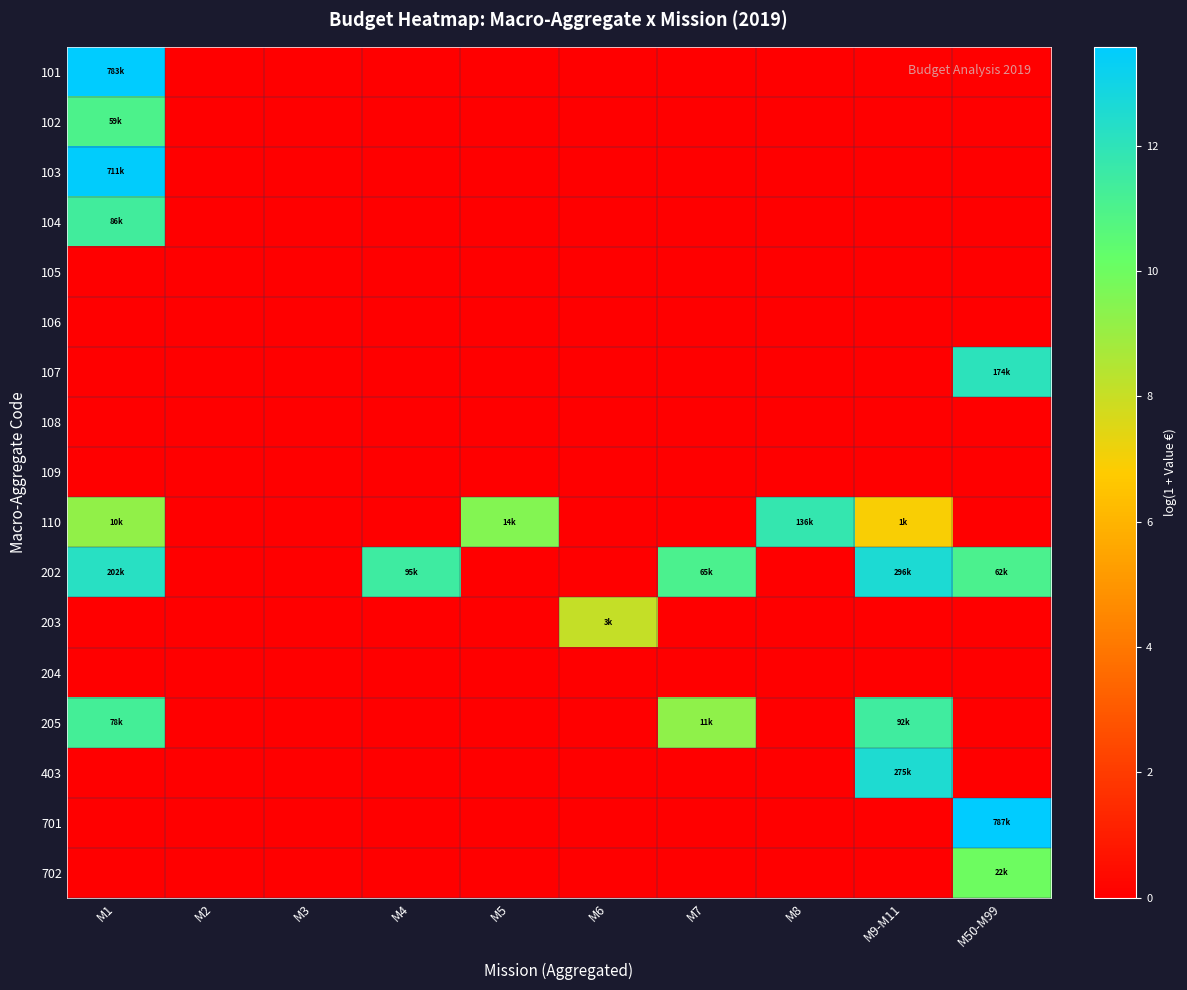

Reading left to right, extract all data points from this chart.

101: M1=13.6	M2=0.0	M3=0.0	M4=0.0	M5=0.0	M6=0.0	M7=0.0	M8=0.0	M9-M11=0.0	M50-M99=0.0
102: M1=11.0	M2=0.0	M3=0.0	M4=0.0	M5=0.0	M6=0.0	M7=0.0	M8=0.0	M9-M11=0.0	M50-M99=0.0
103: M1=13.5	M2=0.0	M3=0.0	M4=0.0	M5=0.0	M6=0.0	M7=0.0	M8=0.0	M9-M11=0.0	M50-M99=0.0
104: M1=11.4	M2=0.0	M3=0.0	M4=0.0	M5=0.0	M6=0.0	M7=0.0	M8=0.0	M9-M11=0.0	M50-M99=0.0
105: M1=0.0	M2=0.0	M3=0.0	M4=0.0	M5=0.0	M6=0.0	M7=0.0	M8=0.0	M9-M11=0.0	M50-M99=0.0
106: M1=0.0	M2=0.0	M3=0.0	M4=0.0	M5=0.0	M6=0.0	M7=0.0	M8=0.0	M9-M11=0.0	M50-M99=0.0
107: M1=0.0	M2=0.0	M3=0.0	M4=0.0	M5=0.0	M6=0.0	M7=0.0	M8=0.0	M9-M11=0.0	M50-M99=12.1
108: M1=0.0	M2=0.0	M3=0.0	M4=0.0	M5=0.0	M6=0.0	M7=0.0	M8=0.0	M9-M11=0.0	M50-M99=0.0
109: M1=0.0	M2=0.0	M3=0.0	M4=0.0	M5=0.0	M6=0.0	M7=0.0	M8=0.0	M9-M11=0.0	M50-M99=0.0
110: M1=9.2	M2=0.0	M3=0.0	M4=0.0	M5=9.5	M6=0.0	M7=0.0	M8=11.8	M9-M11=6.9	M50-M99=0.0
202: M1=12.2	M2=0.0	M3=0.0	M4=11.5	M5=0.0	M6=0.0	M7=11.1	M8=0.0	M9-M11=12.6	M50-M99=11.0
203: M1=0.0	M2=0.0	M3=0.0	M4=0.0	M5=0.0	M6=8.1	M7=0.0	M8=0.0	M9-M11=0.0	M50-M99=0.0
204: M1=0.0	M2=0.0	M3=0.0	M4=0.0	M5=0.0	M6=0.0	M7=0.0	M8=0.0	M9-M11=0.0	M50-M99=0.0
205: M1=11.3	M2=0.0	M3=0.0	M4=0.0	M5=0.0	M6=0.0	M7=9.3	M8=0.0	M9-M11=11.4	M50-M99=0.0
403: M1=0.0	M2=0.0	M3=0.0	M4=0.0	M5=0.0	M6=0.0	M7=0.0	M8=0.0	M9-M11=12.5	M50-M99=0.0
701: M1=0.0	M2=0.0	M3=0.0	M4=0.0	M5=0.0	M6=0.0	M7=0.0	M8=0.0	M9-M11=0.0	M50-M99=13.6
702: M1=0.0	M2=0.0	M3=0.0	M4=0.0	M5=0.0	M6=0.0	M7=0.0	M8=0.0	M9-M11=0.0	M50-M99=10.0